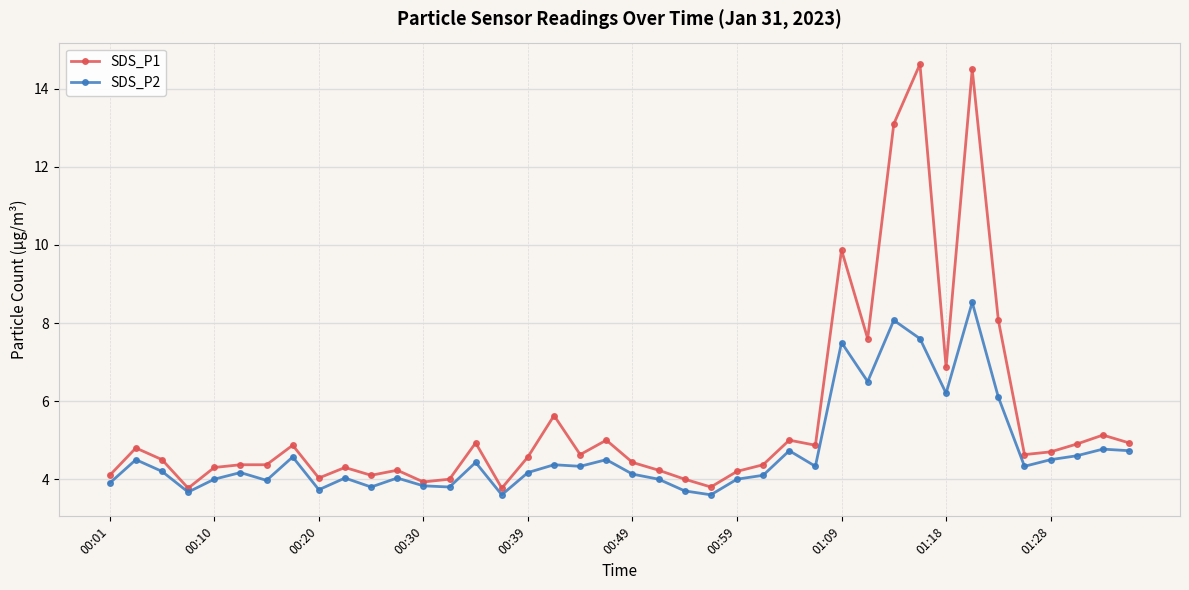

Which series has the largest total across all categories?

SDS_P1